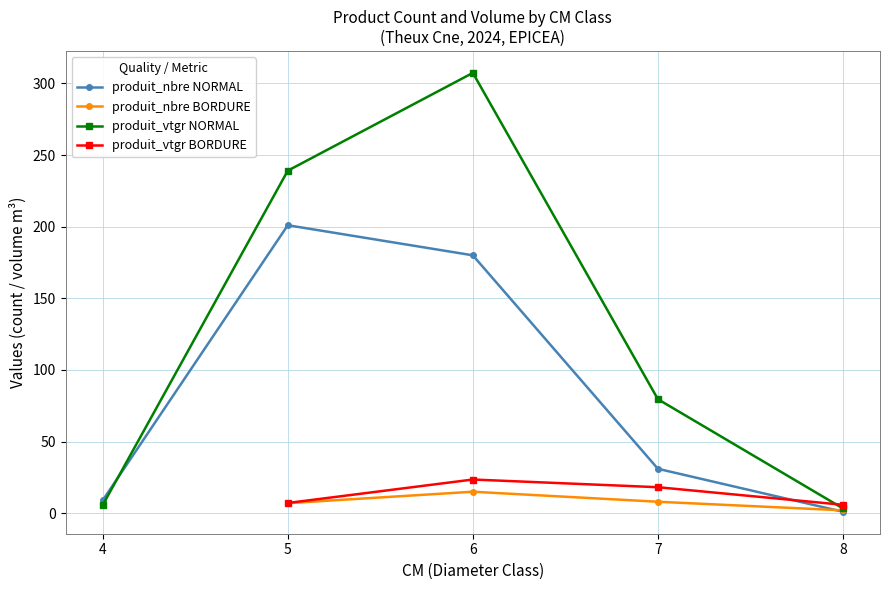

True or false: produit_vtgr NORMAL has a value of 38.9 at 7.

False